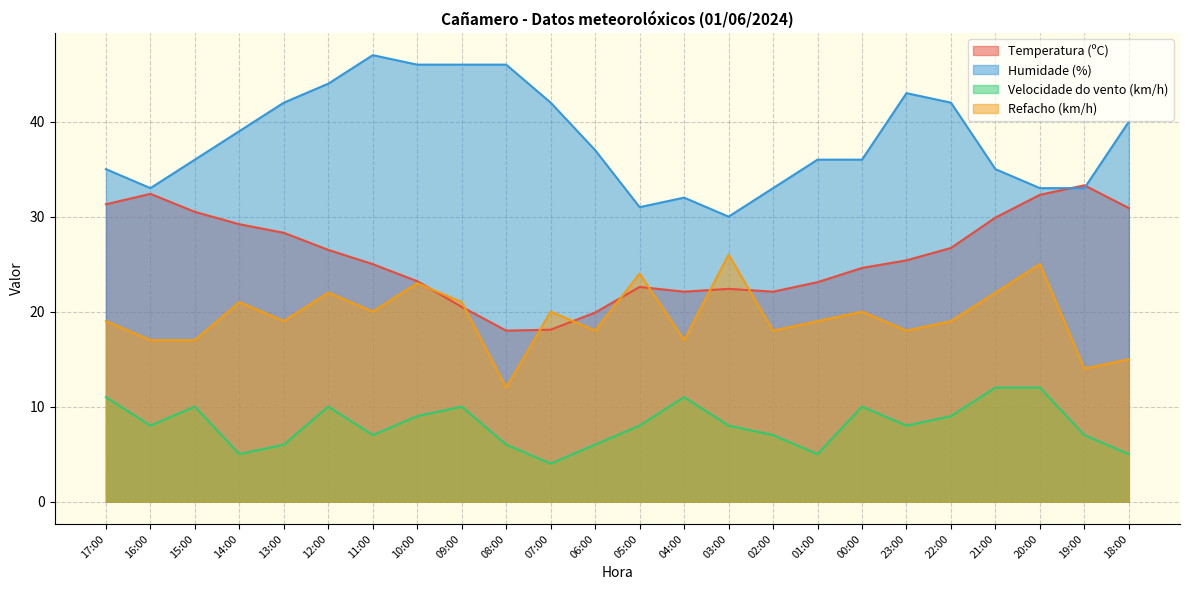

What is the average value of the Humidade (%) series?

38.2